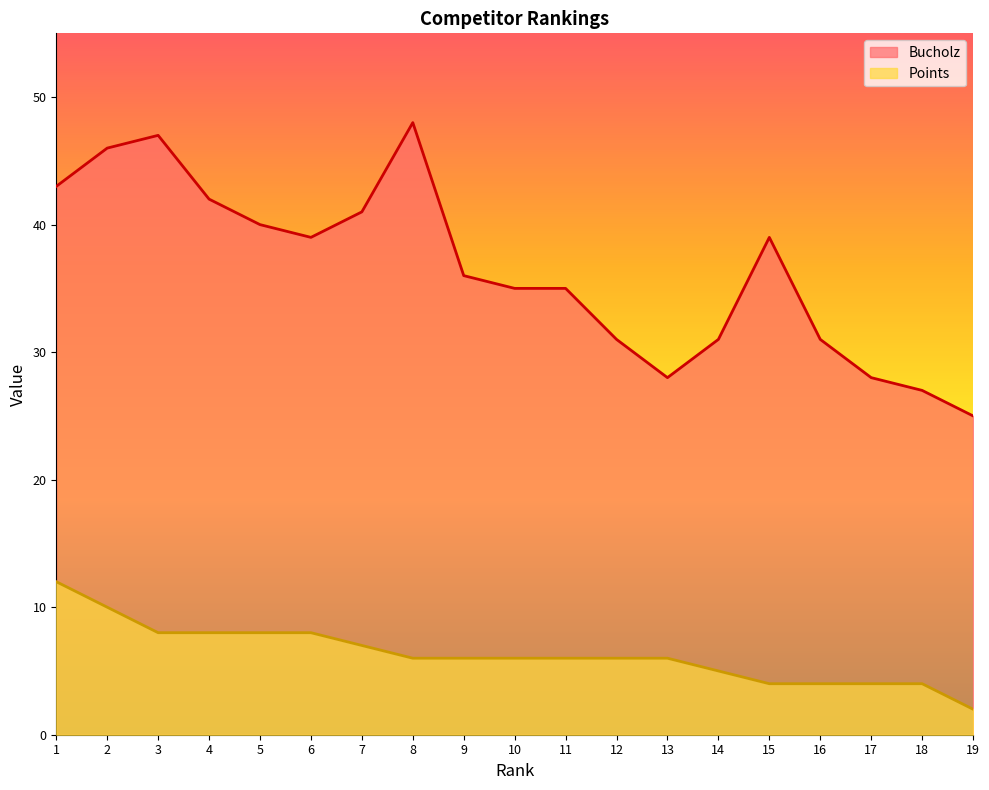

Which category has the highest value in the Bucholz series?

8